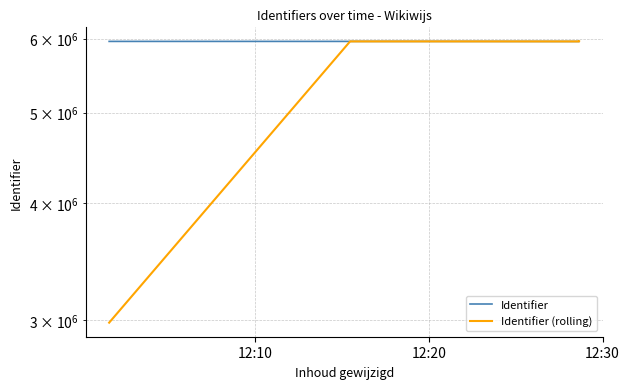

Between 12:10 and 12:20, which series saw the biggest shift?

Identifier (rolling)